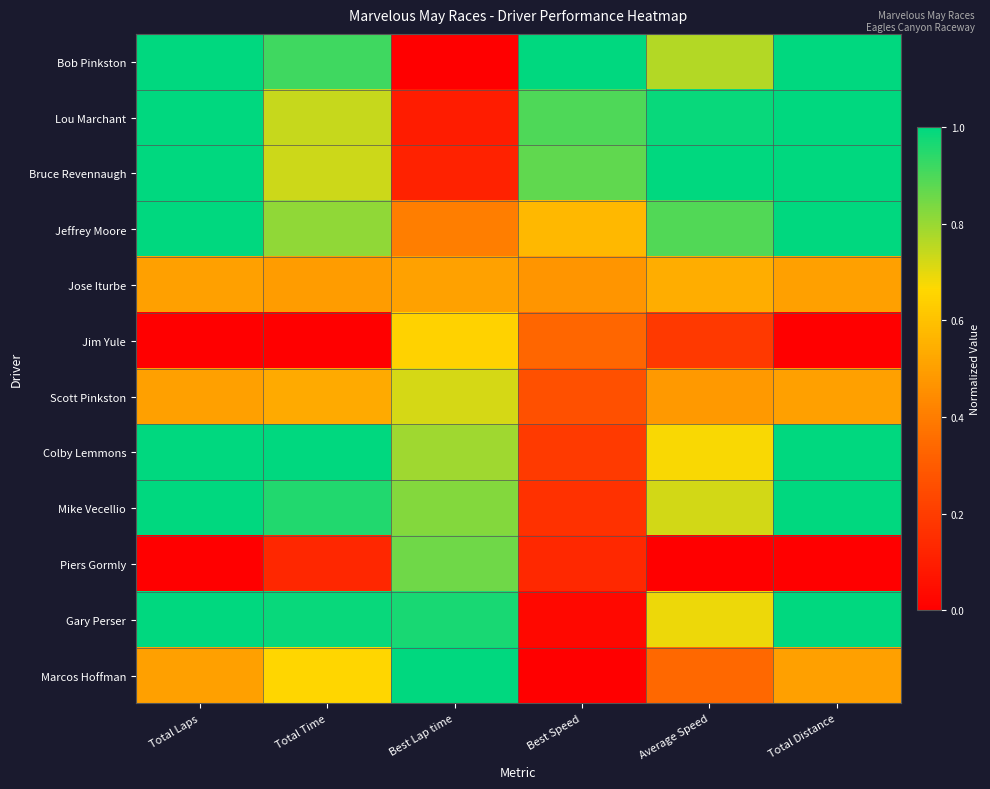

Reading right to left, list all the values displayed in this chart.

Bob Pinkston: Total Distance=1.0	Average Speed=0.8	Best Speed=1.0	Best Lap time=0.0	Total Time=0.9	Total Laps=1.0
Lou Marchant: Total Distance=1.0	Average Speed=1.0	Best Speed=0.9	Best Lap time=0.1	Total Time=0.7	Total Laps=1.0
Bruce Revennaugh: Total Distance=1.0	Average Speed=1.0	Best Speed=0.9	Best Lap time=0.1	Total Time=0.7	Total Laps=1.0
Jeffrey Moore: Total Distance=1.0	Average Speed=0.9	Best Speed=0.6	Best Lap time=0.4	Total Time=0.8	Total Laps=1.0
Jose Iturbe: Total Distance=0.5	Average Speed=0.5	Best Speed=0.5	Best Lap time=0.5	Total Time=0.5	Total Laps=0.5
Jim Yule: Total Distance=0.0	Average Speed=0.2	Best Speed=0.3	Best Lap time=0.6	Total Time=0.0	Total Laps=0.0
Scott Pinkston: Total Distance=0.5	Average Speed=0.5	Best Speed=0.3	Best Lap time=0.7	Total Time=0.5	Total Laps=0.5
Colby Lemmons: Total Distance=1.0	Average Speed=0.7	Best Speed=0.2	Best Lap time=0.8	Total Time=1.0	Total Laps=1.0
Mike Vecellio: Total Distance=1.0	Average Speed=0.7	Best Speed=0.2	Best Lap time=0.8	Total Time=1.0	Total Laps=1.0
Piers Gormly: Total Distance=0.0	Average Speed=0.0	Best Speed=0.1	Best Lap time=0.9	Total Time=0.1	Total Laps=0.0
Gary Perser: Total Distance=1.0	Average Speed=0.7	Best Speed=0.0	Best Lap time=1.0	Total Time=1.0	Total Laps=1.0
Marcos Hoffman: Total Distance=0.5	Average Speed=0.3	Best Speed=0.0	Best Lap time=1.0	Total Time=0.7	Total Laps=0.5